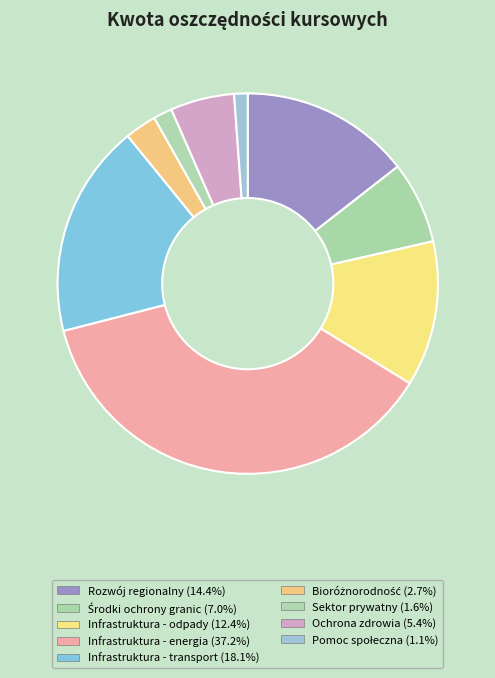

How many segments does this pie chart have?

9